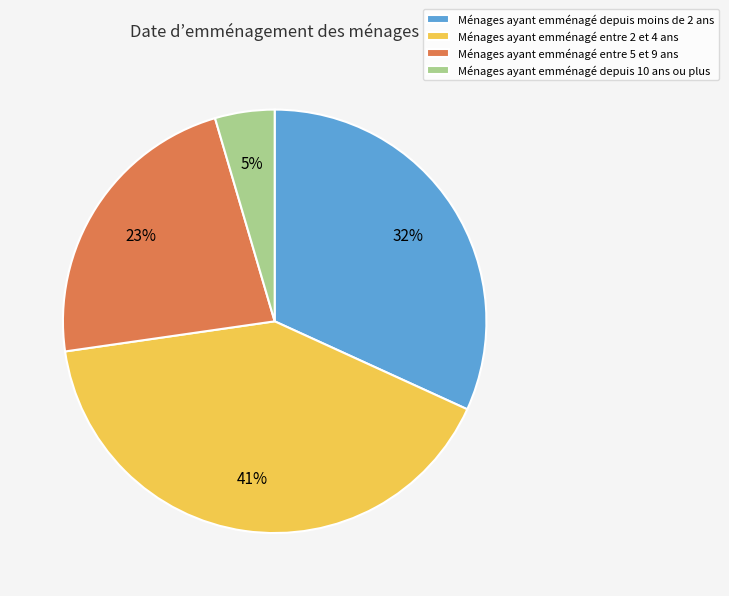

Do Ménages ayant emménagé depuis moins de 2 ans and Ménages ayant emménagé depuis 10 ans ou plus together represent more than half of the pie?

No